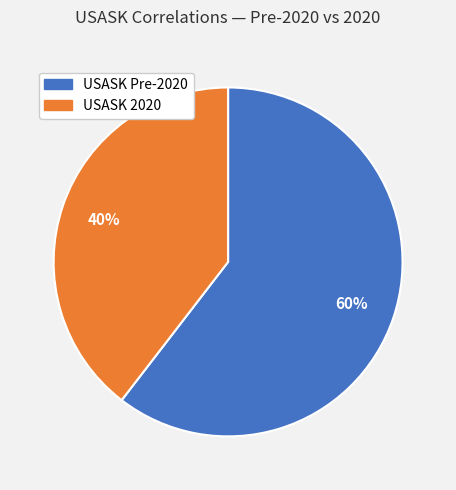

Does any single category account for the majority?

Yes